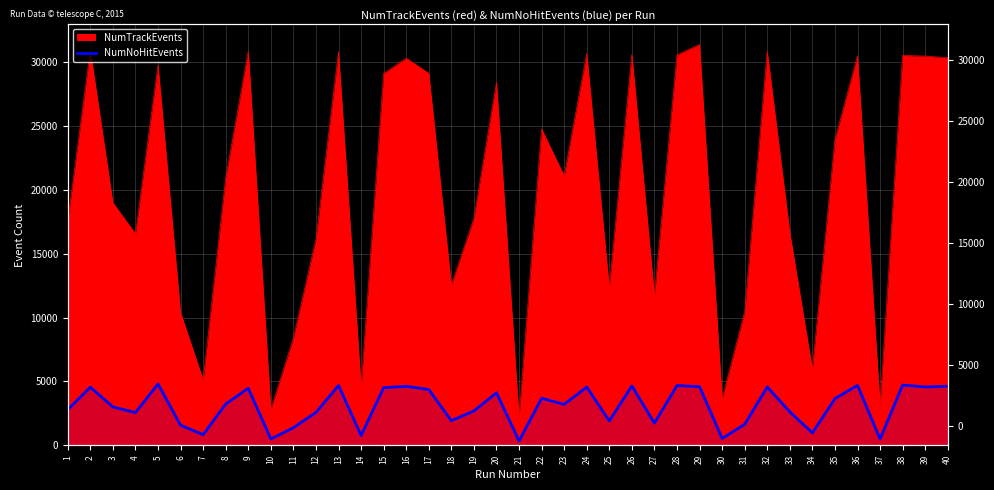

At which label is the value closest to 2575?

12